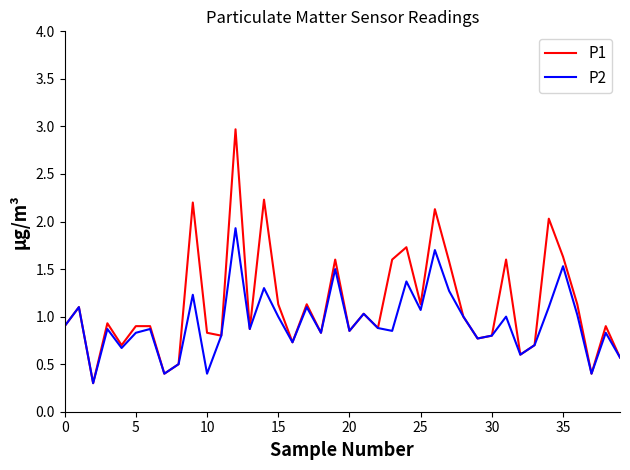

Rank the series by their average value, from lowest to highest.

P2, P1